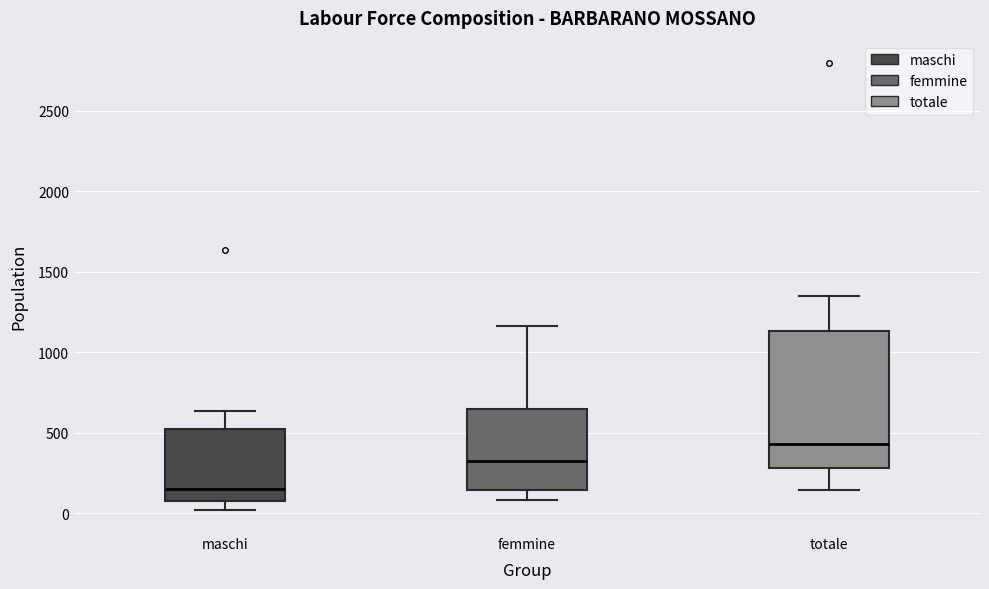

Reading left to right, read every box against the y-axis: the position of its median line, the range the box covers, and the ends of its whiskers. The values are not printed on the chart, so give them approximately, as read against the axis.

maschi: median 150, box 100 to 500, whiskers 0 to 650
femmine: median 350, box 150 to 650, whiskers 100 to 1150
totale: median 450, box 300 to 1150, whiskers 150 to 1350